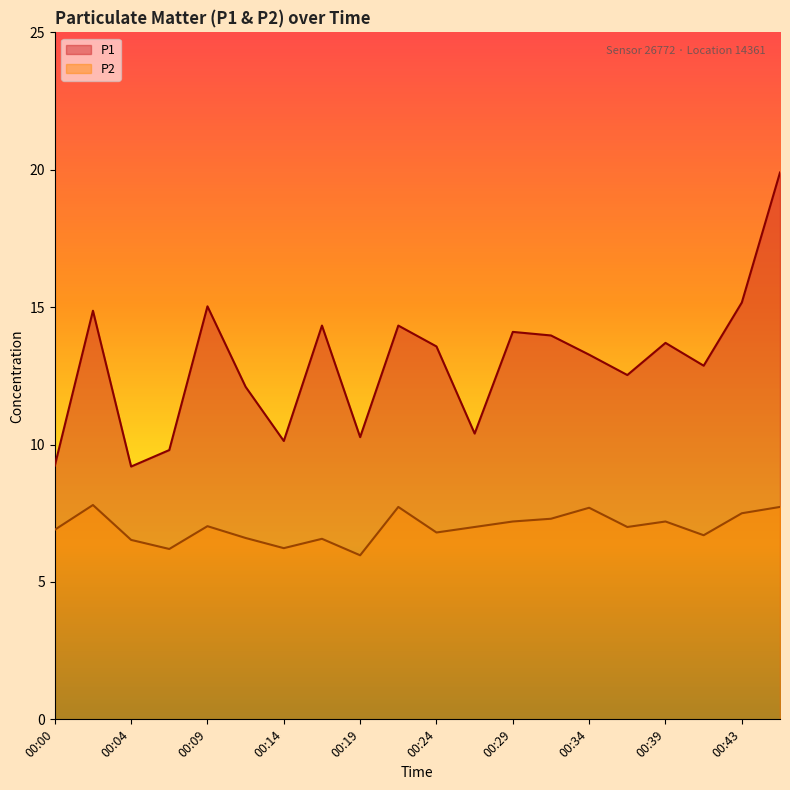

How many values in the P1 series exceed 13?

11